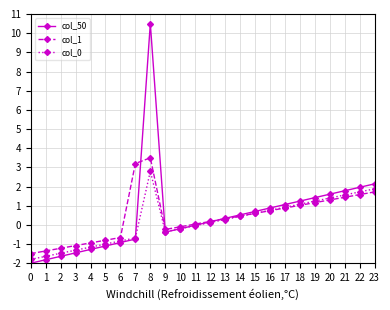

How many lines are shown in the chart?

3